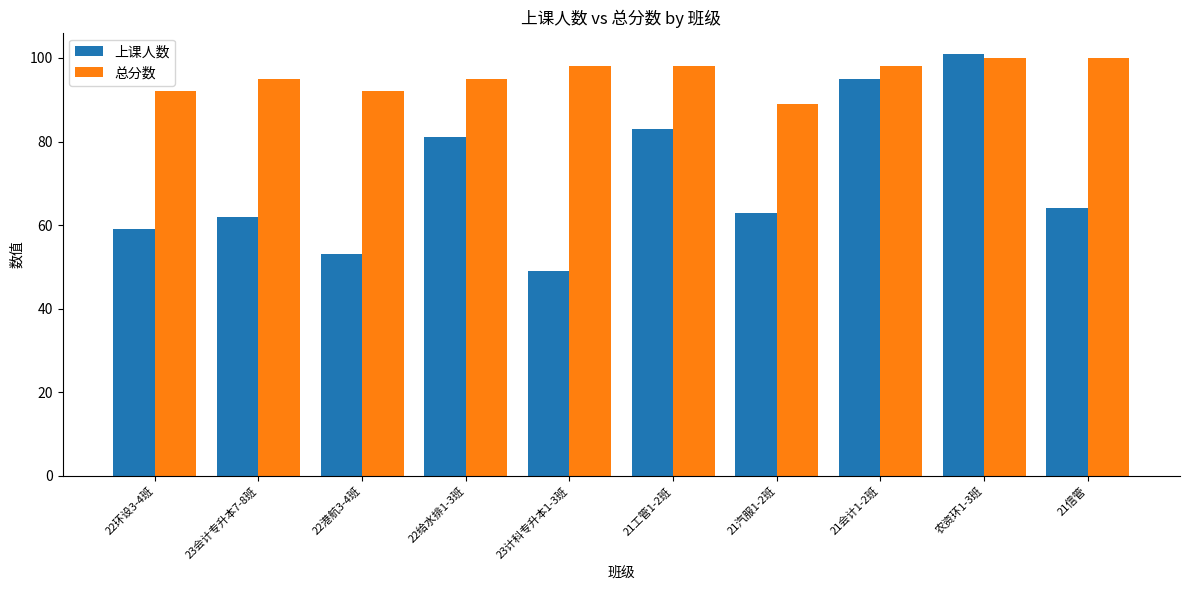

How many categories are shown in the chart?

10